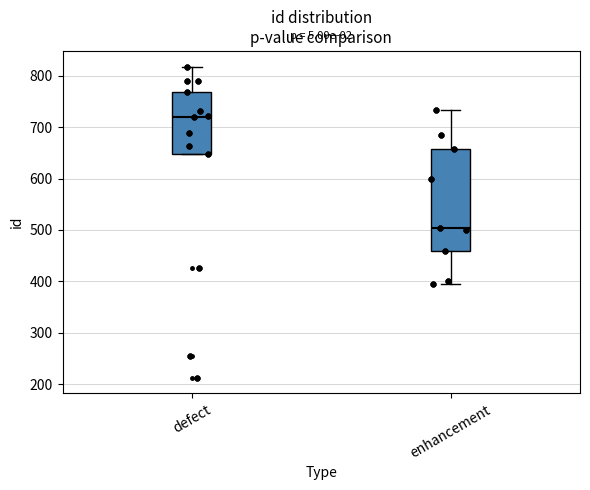

Which box has the highest median line?

defect